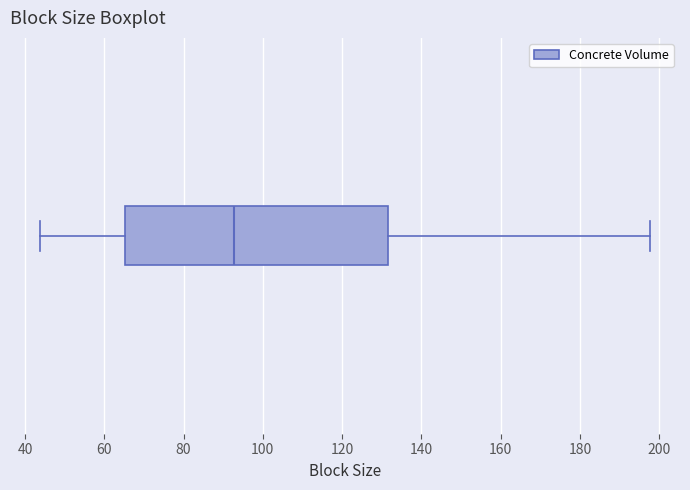

Transcribe this box plot: give where the median line is, the range the box spans, and where the two whiskers end, as read against the x-axis. The values are not printed on the chart, so give them approximately, as read against the axis.

median 92, box 66 to 132, whiskers 44 to 198